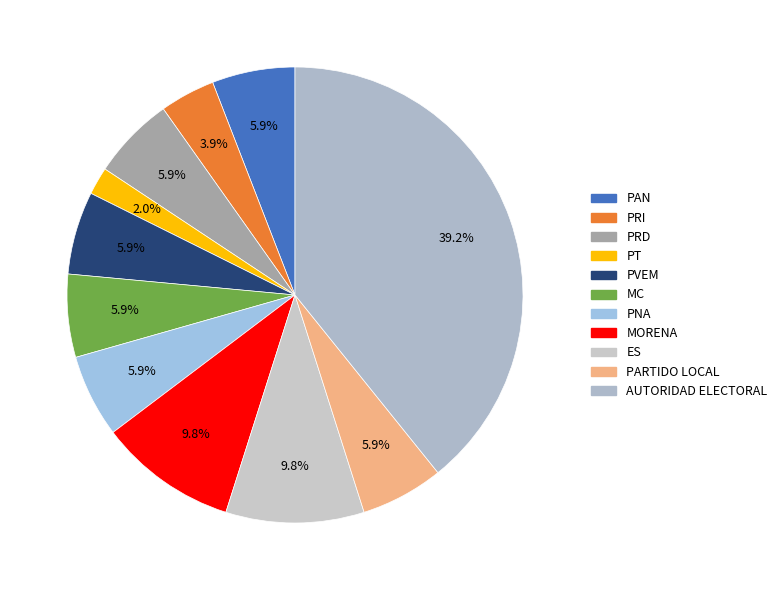

How many segments does this pie chart have?

11